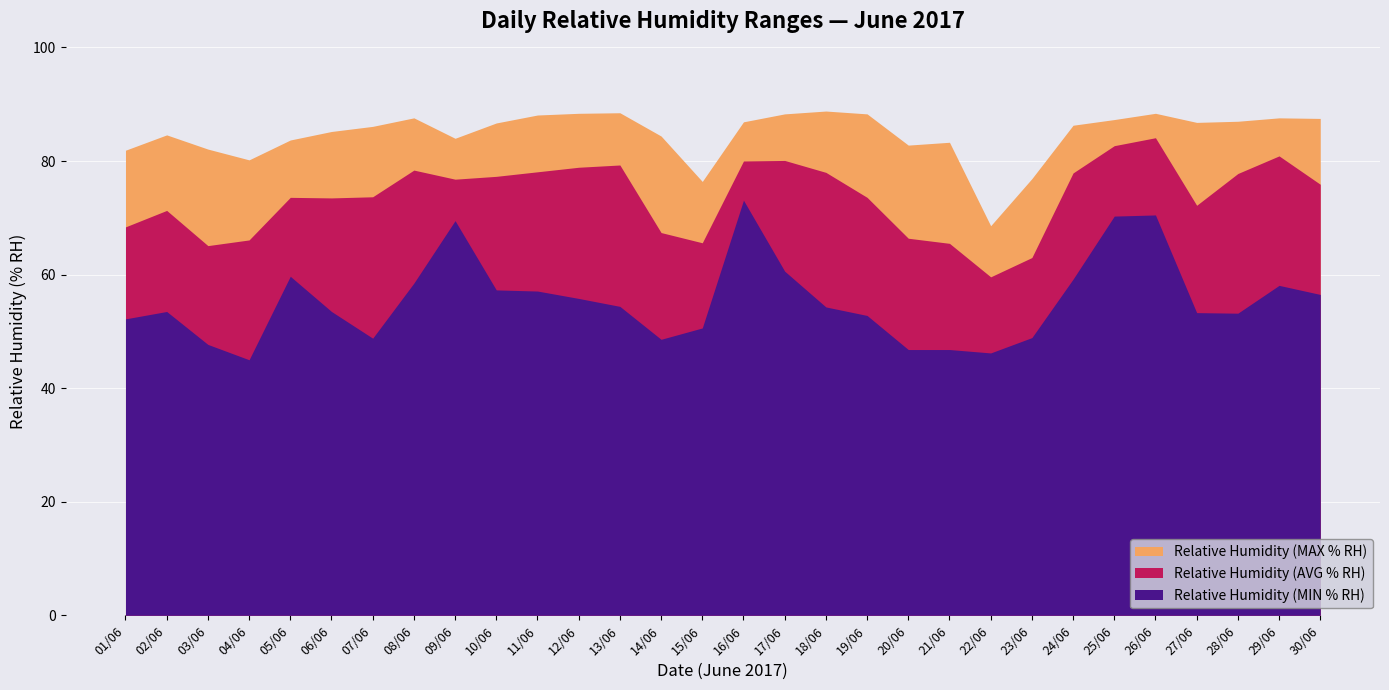

Rank the series at 30/06 from lowest to highest value.

Relative Humidity (MIN % RH), Relative Humidity (AVG % RH), Relative Humidity (MAX % RH)